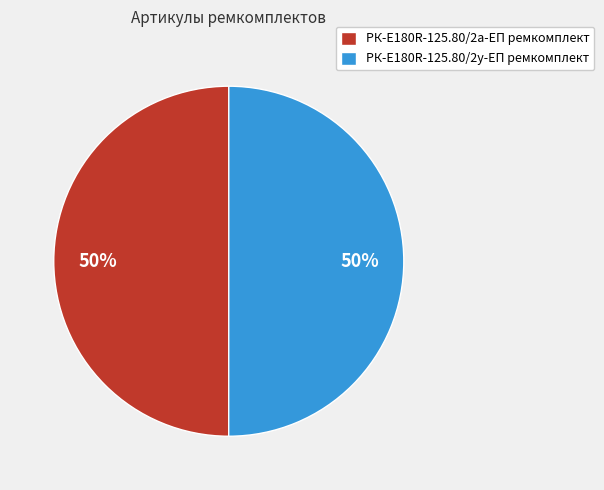

To the nearest percent, what portion does РК-E180R-125.80/2у-ЕП ремкомплект represent?

50%